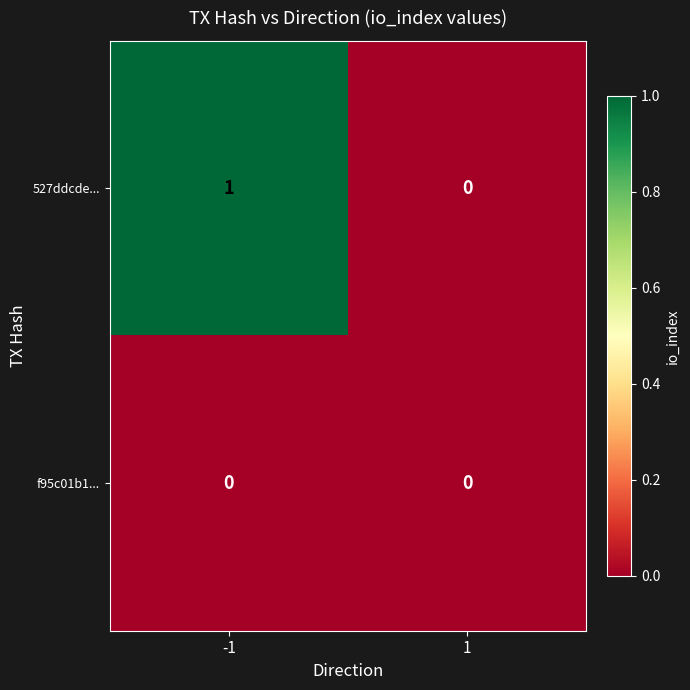

At which category is the sum across all series the highest?

-1